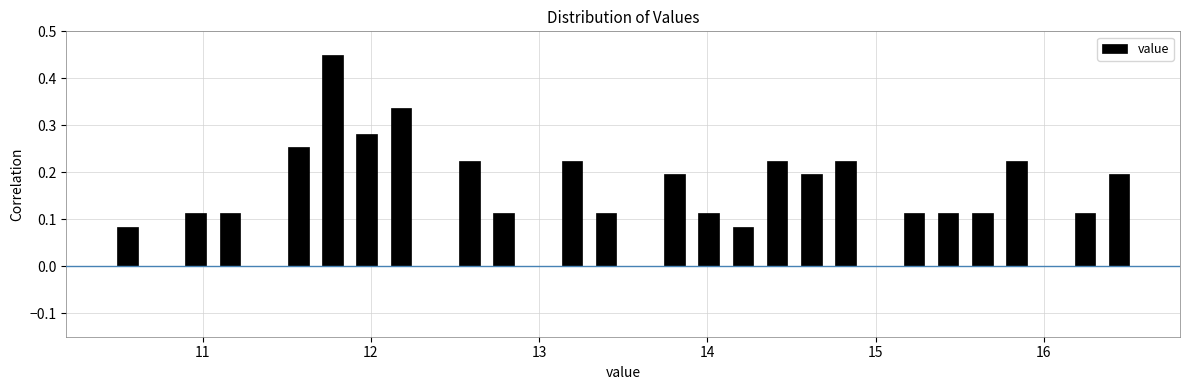

Read against the x-axis, roughly where is the centre of the tallest bar?

11.8